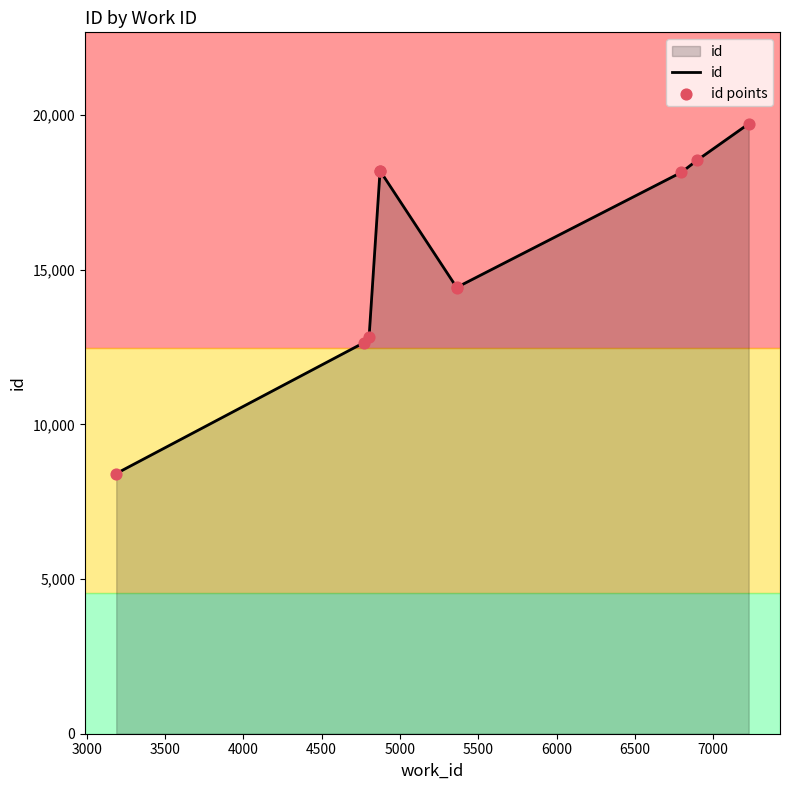

Which series has the widest spread of Y values?

id